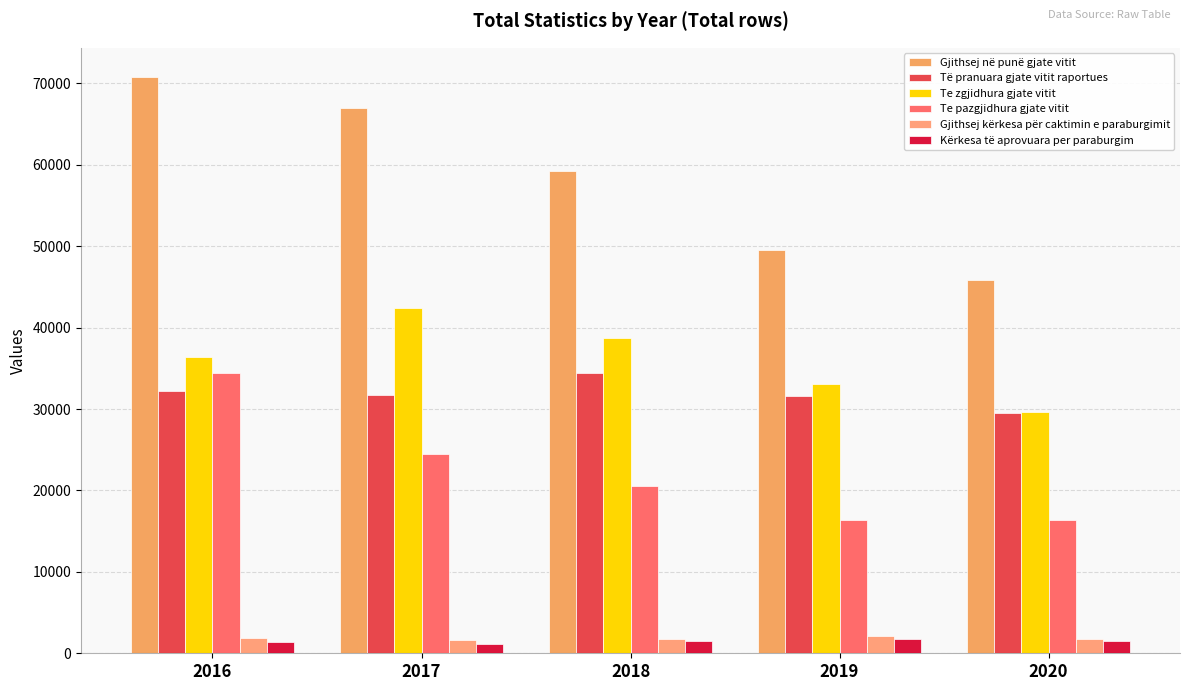

What is the value of the Te pazgjidhura gjate vitit bar at the 5th from the left?

16316